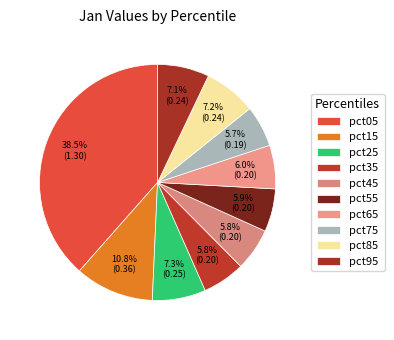

To the nearest percent, what is the difference between the largest and smallest slice percentages?

33%